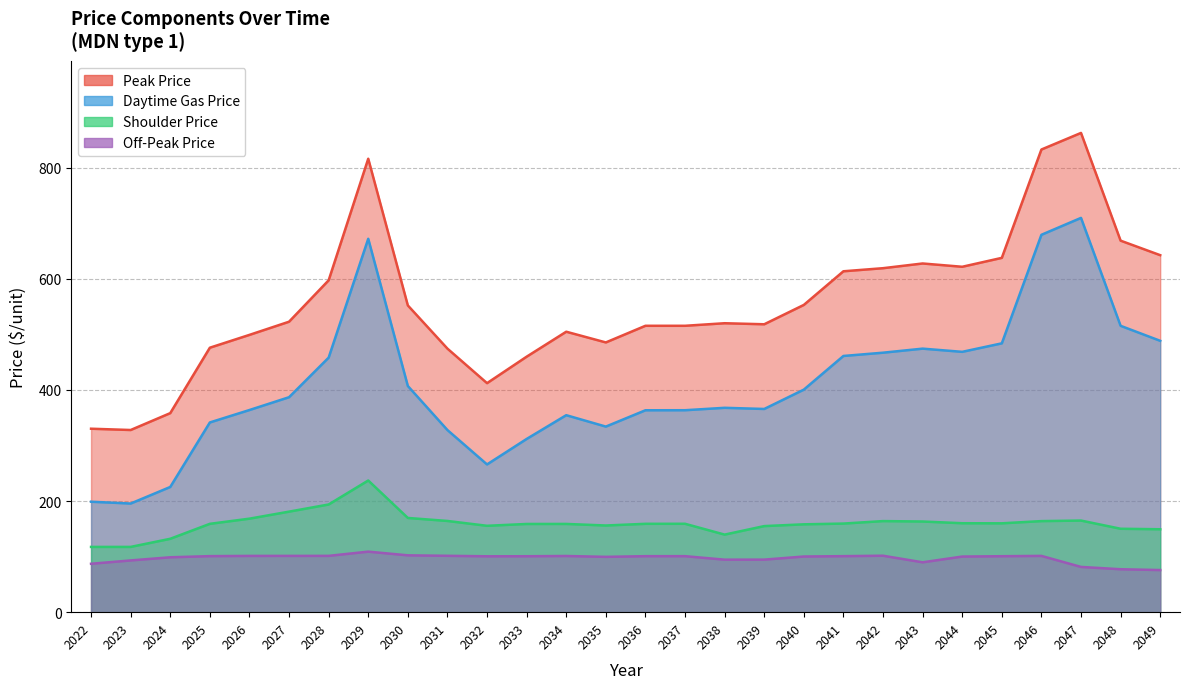

True or false: sh_p and dg_p intersect in this chart.

False